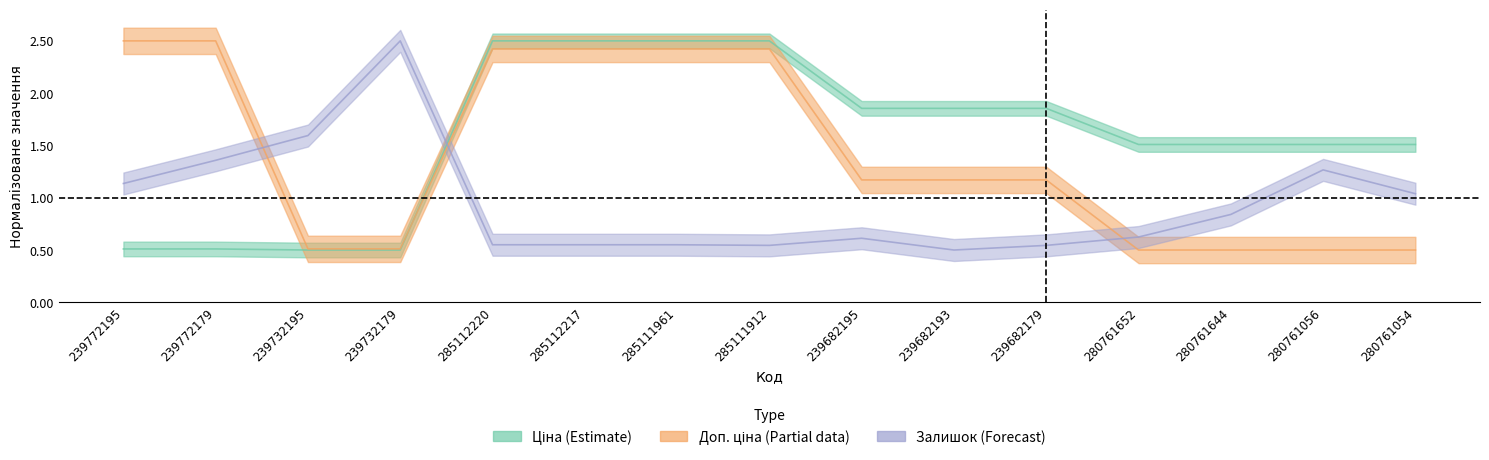

Is the value of Доп. ціна at 239772179 greater than the value of Ціна at 239682193?

Yes